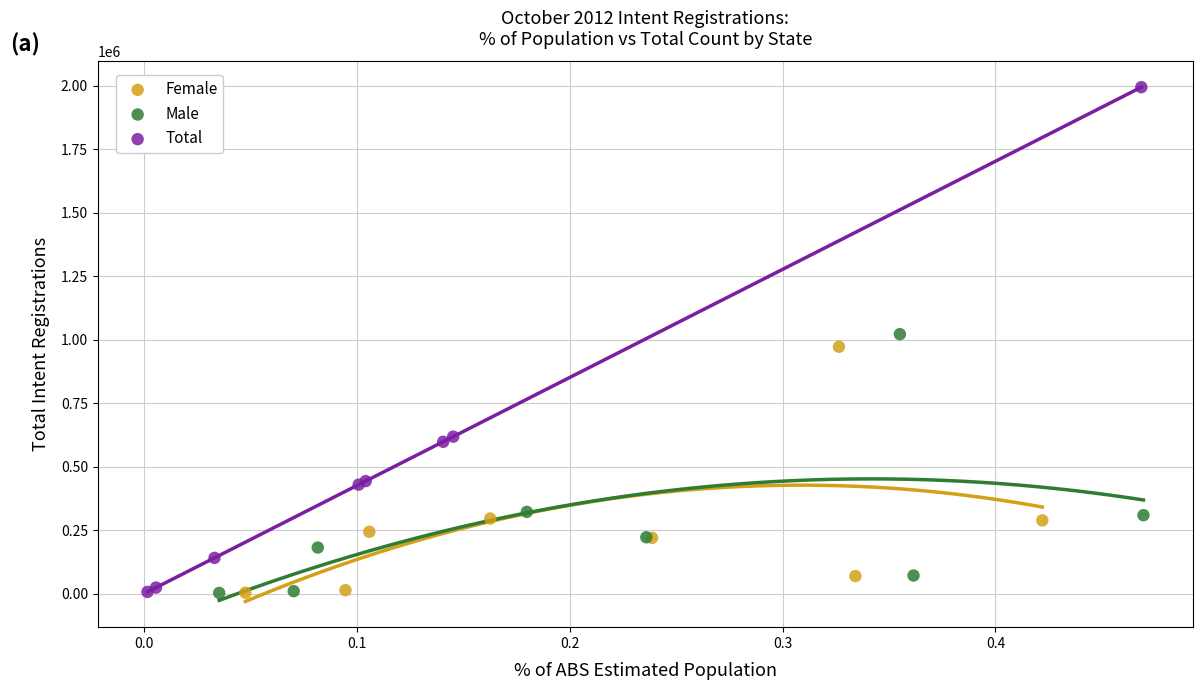

Which series reaches the maximum Y coordinate?

Total